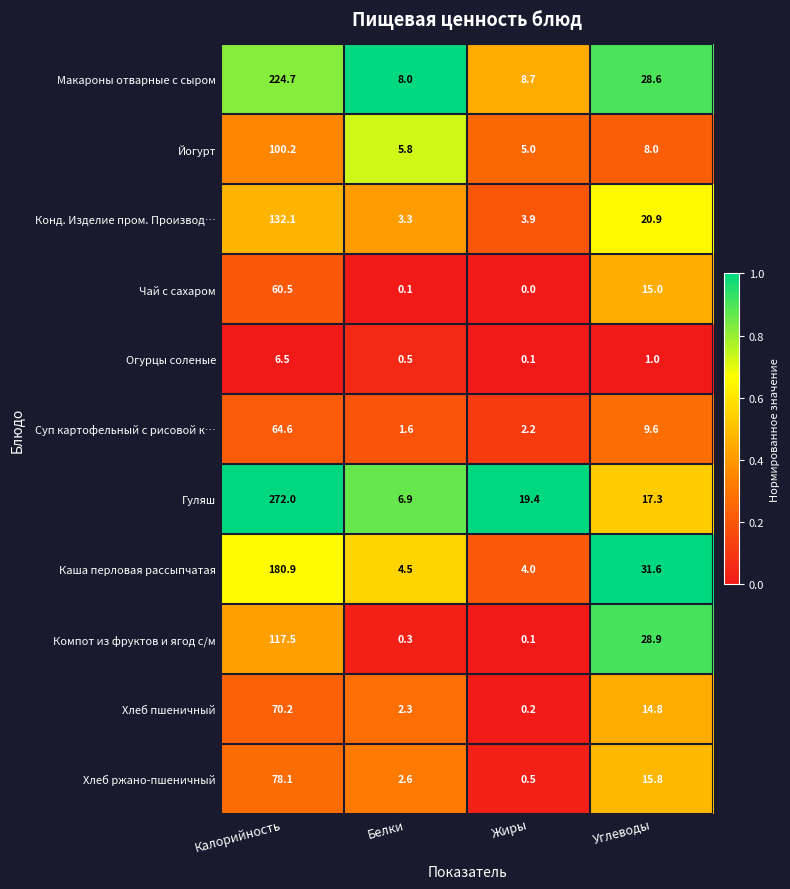

At which label is Чай с сахаром closest to 30?

Углеводы